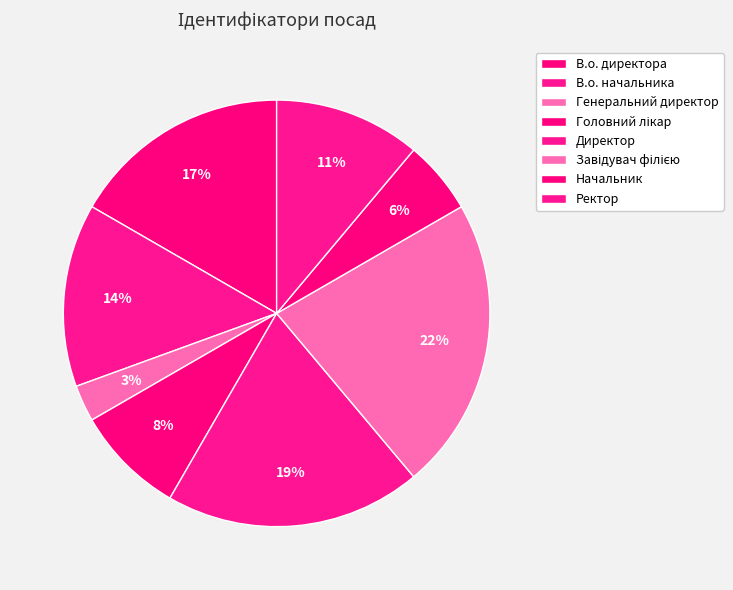

Do В.о. директора and Начальник together represent more than half of the pie?

No